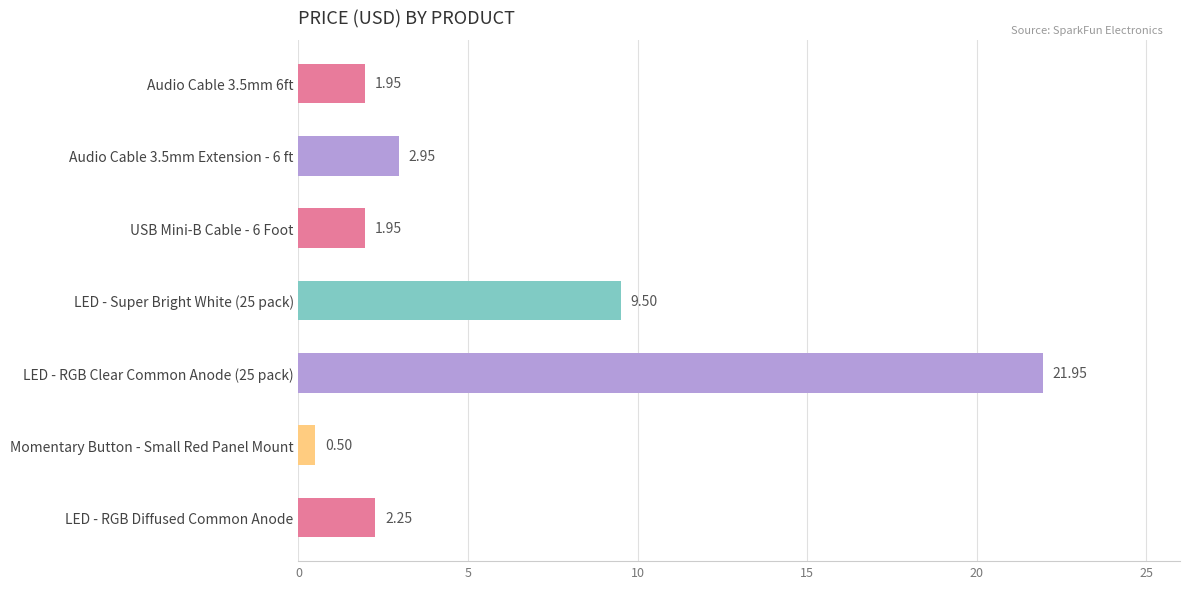

Between USB Mini-B Cable - 6 Foot and LED - Super Bright White (25 pack), which is larger?

LED - Super Bright White (25 pack)